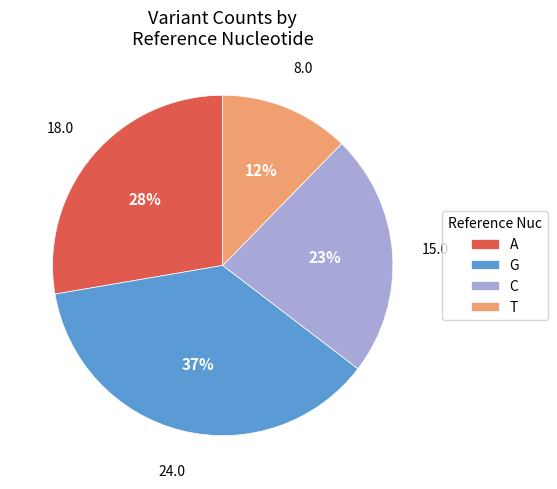

To the nearest percent, what is the difference between the largest and smallest slice percentages?

25%